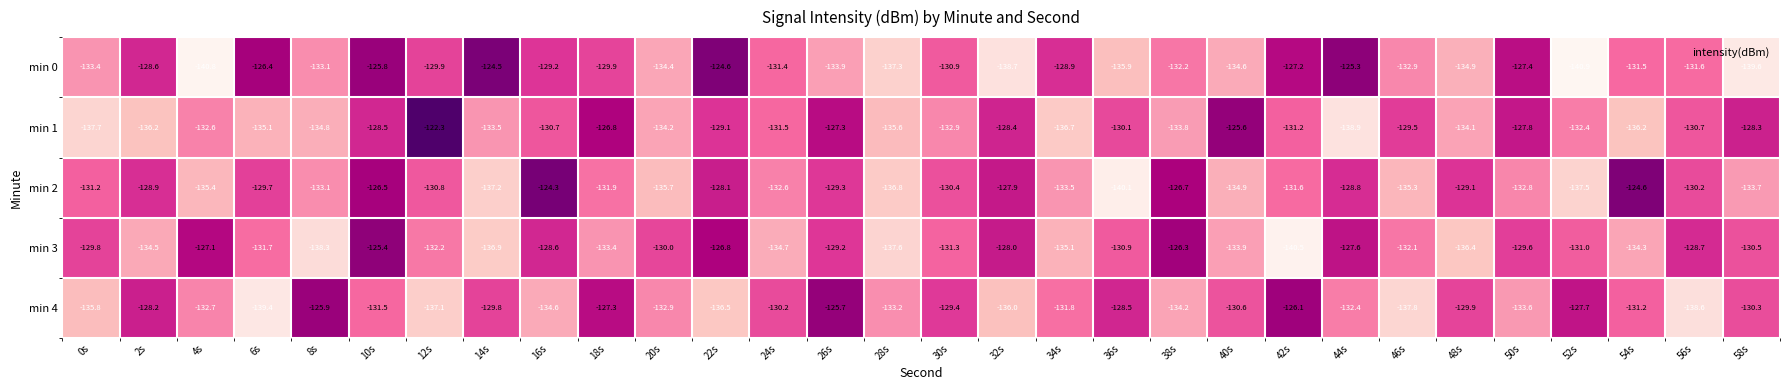

Between 38s and 46s, which series saw the biggest shift?

min 2